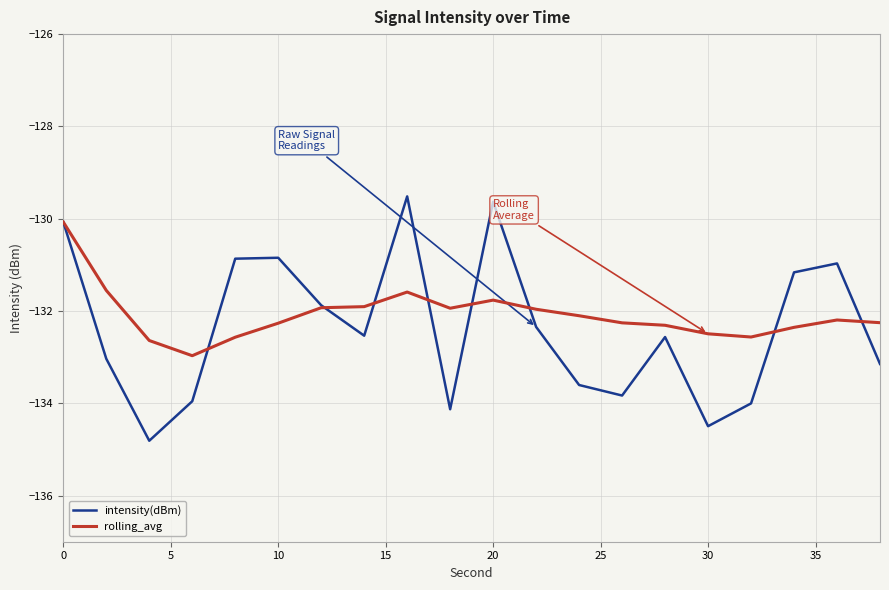

What is the minimum value for rolling_avg?

-133.0